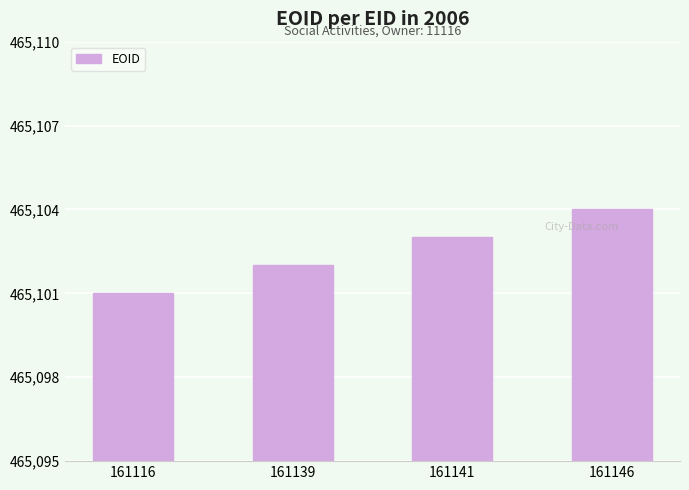

How many values are between 465102 and 465104?

3